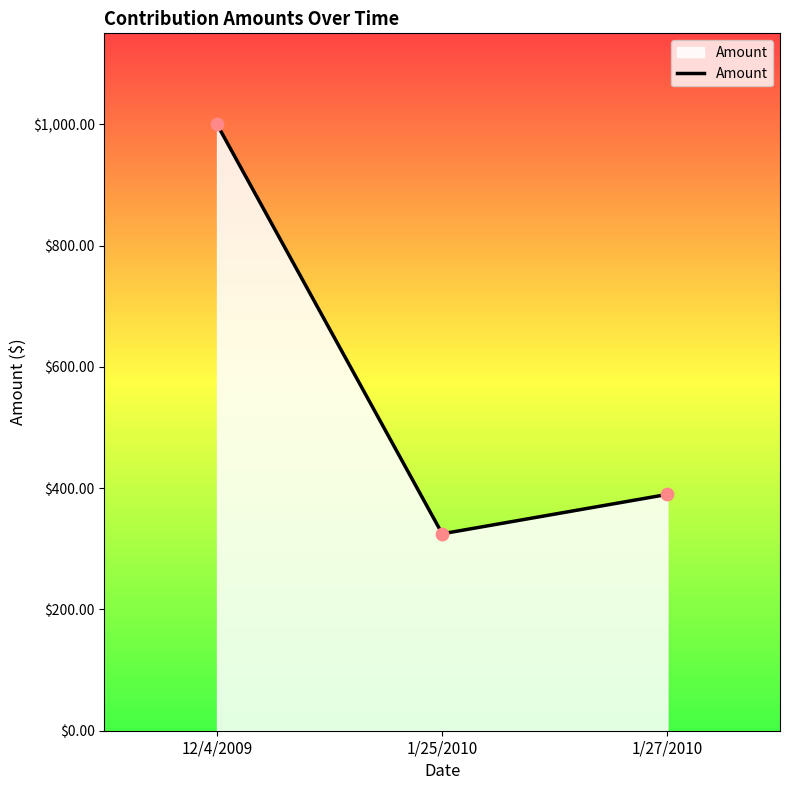

Between 1/27/2010 and 1/25/2010, which is larger?

1/27/2010